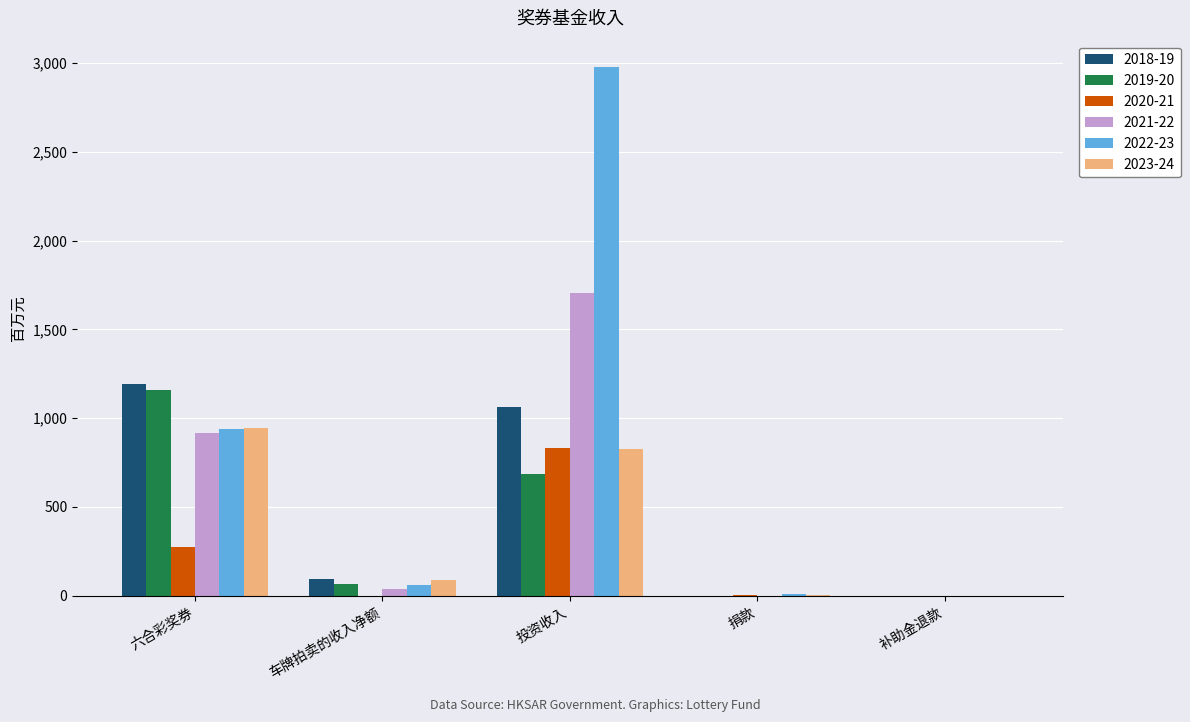

Is the value of 2020-21 at 投资收入 greater than the value of 2022-23 at 捐款?

Yes